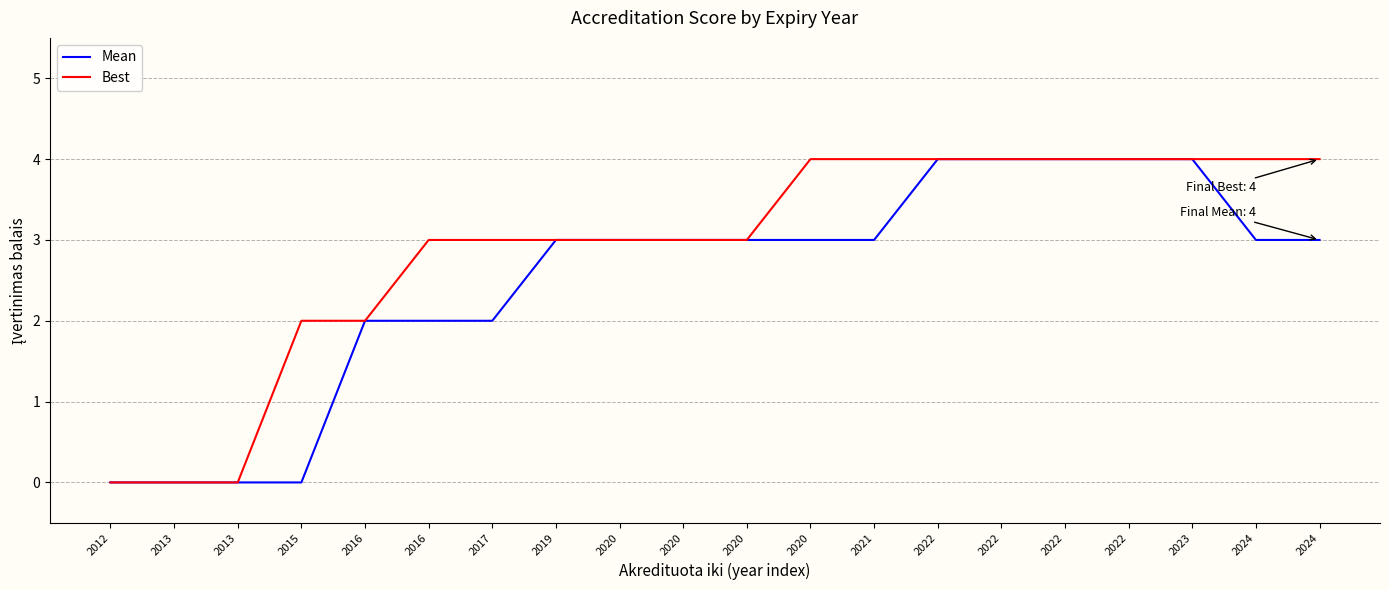

Reading left to right, transcribe all the data shown in this chart.

Mean: 0	0	0	0	2	2	2	3	3	3	3	3	3	4	4	4	4	4	3	3
Best: 0	0	0	2	2	3	3	3	3	3	3	4	4	4	4	4	4	4	4	4